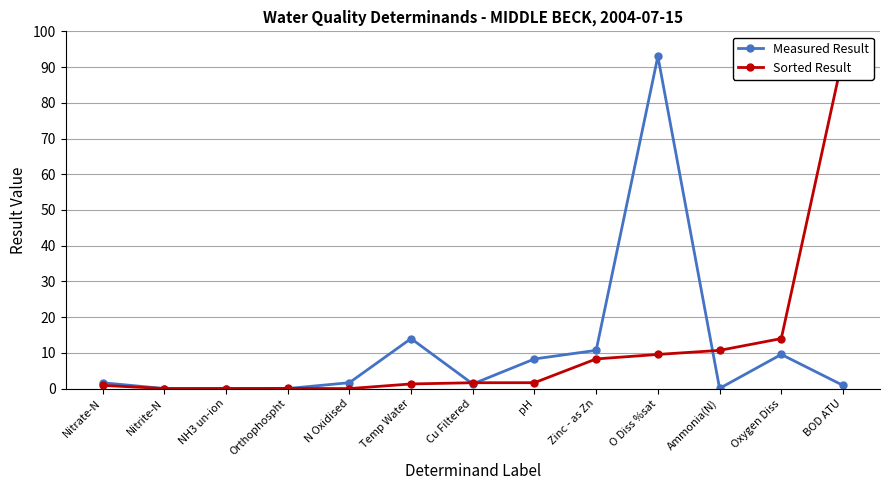

What is the total value across all series at O Diss %sat?

102.6